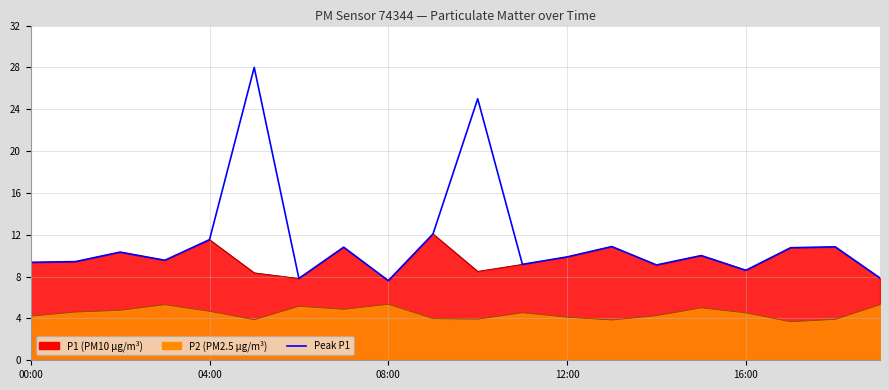

The chart shows a value of 13.0 at 04:00. True or false?

False